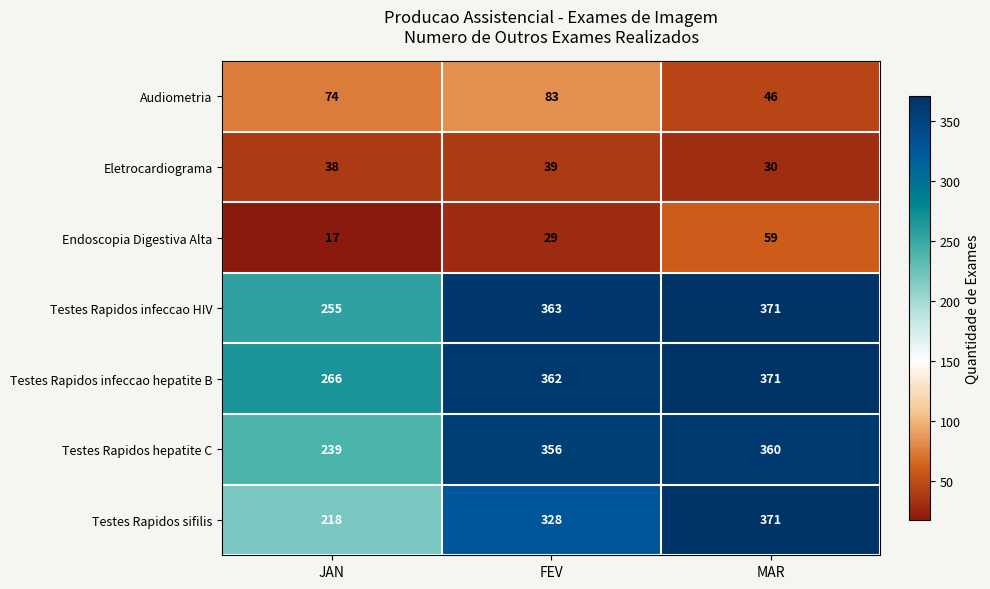

What is the maximum value shown in the chart?

371